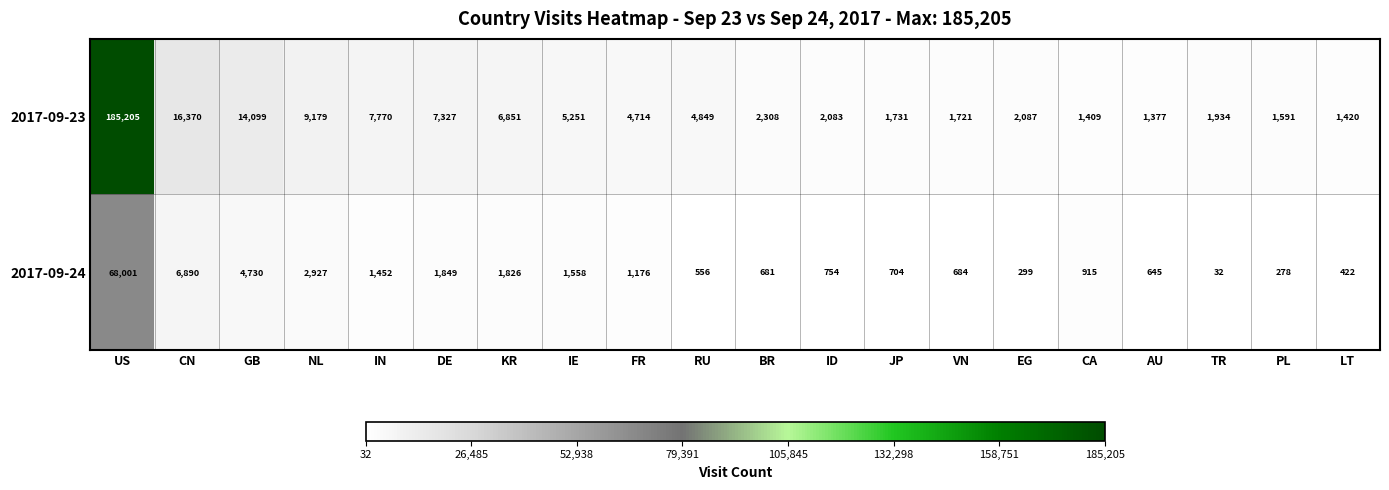

Between IE and LT, which series saw the biggest shift?

2017-09-23